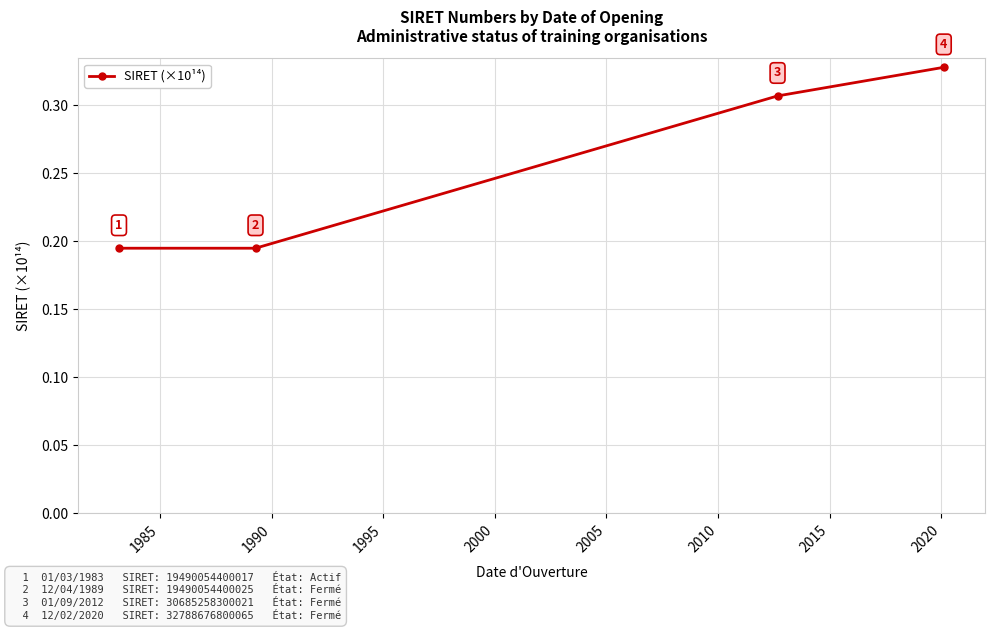

How many values are between 0 and 1?

4